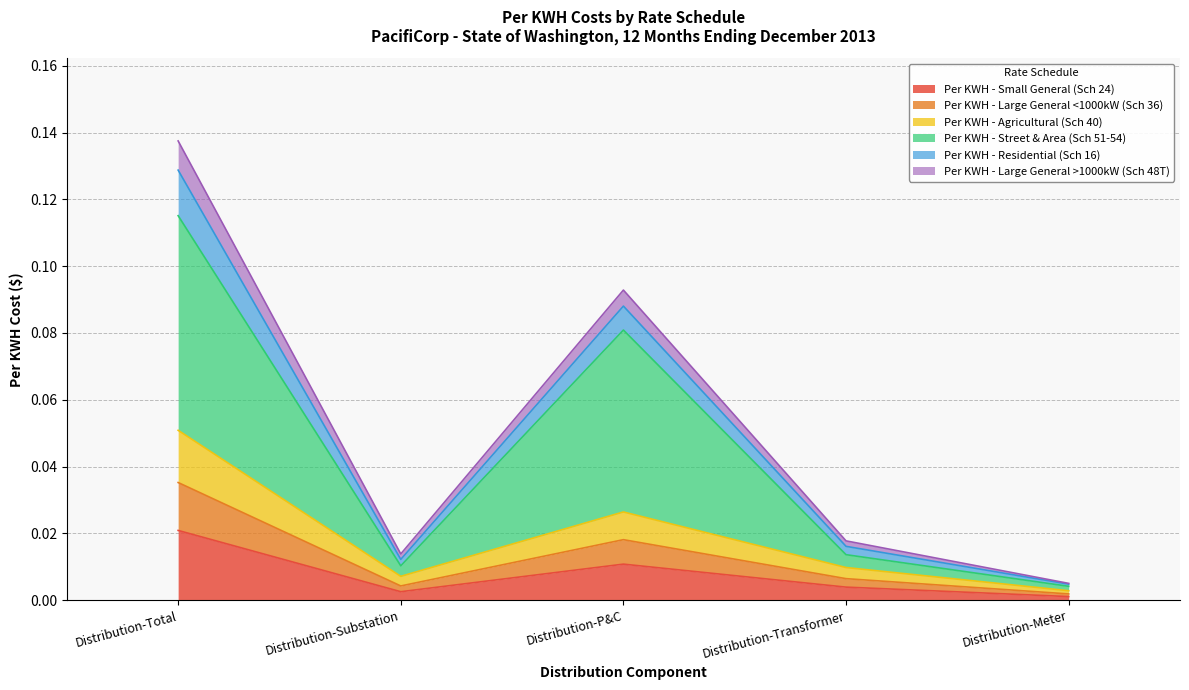

What is the spread (max minus min) of values at Distribution-Total?

0.1